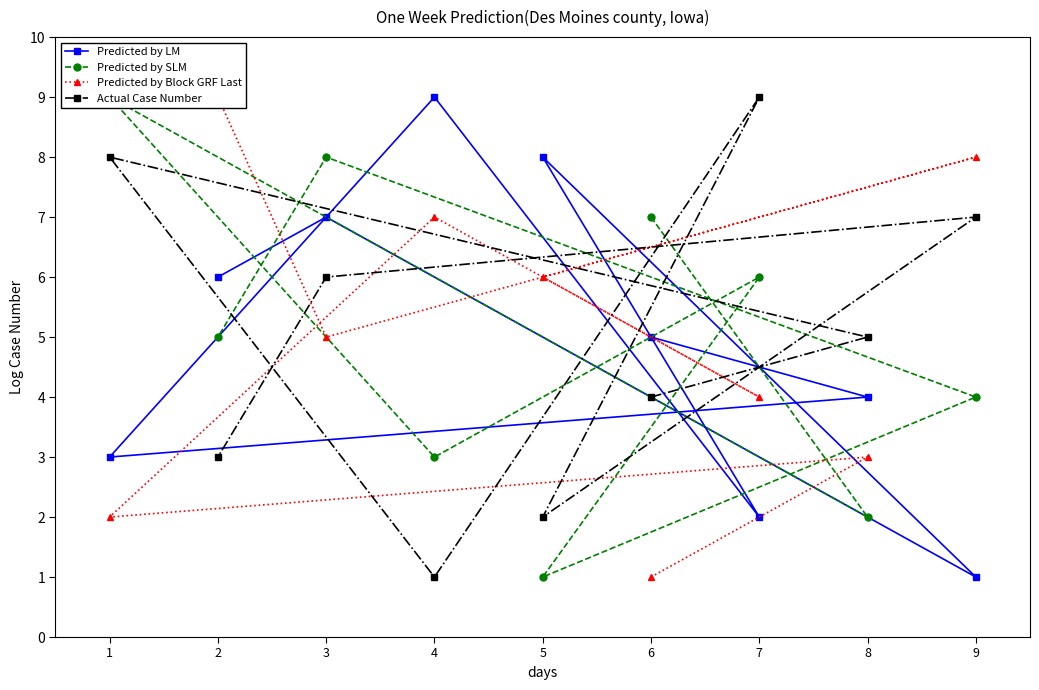

Is it true that Predicted by Block GRF Last equals 1 at 6?

False